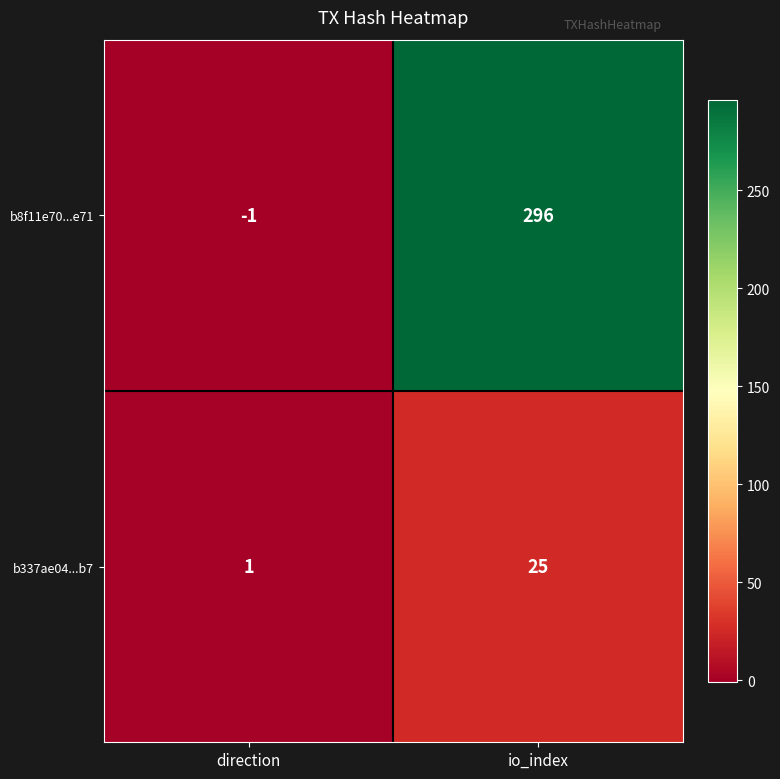

Between direction and io_index, which series saw the biggest shift?

b8f11e70...e71